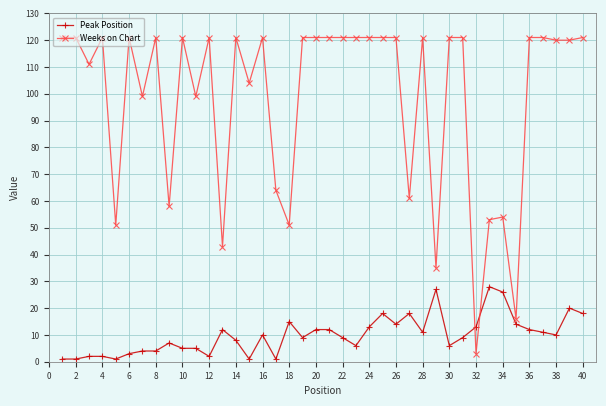

What is the difference between the maximum and minimum values in the Weeks on Chart series?

118